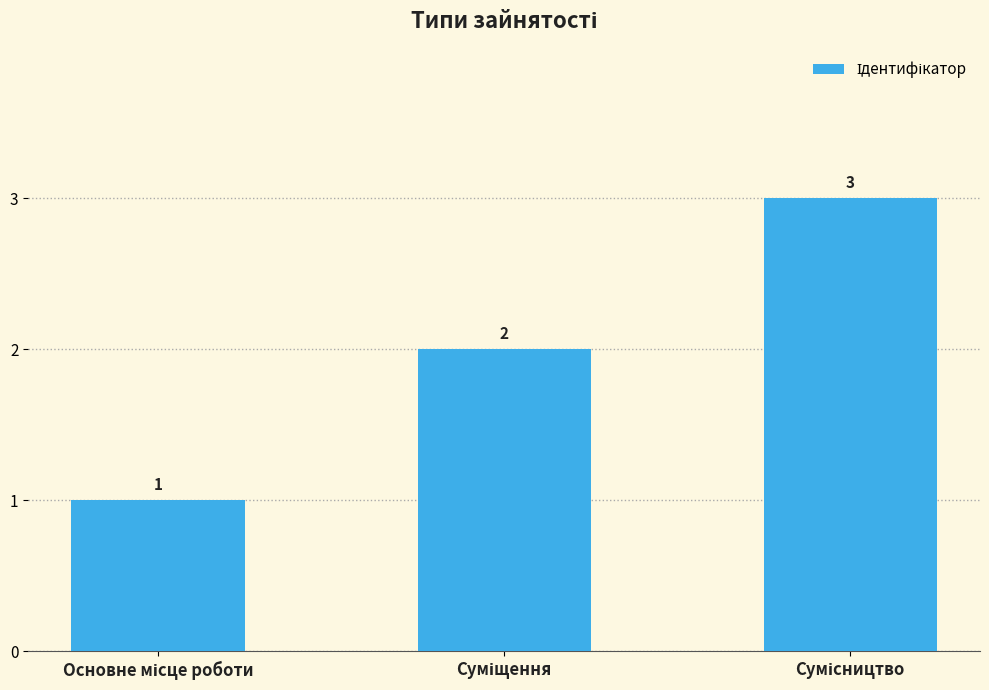

What is the value of the 1st bar from the left?

1